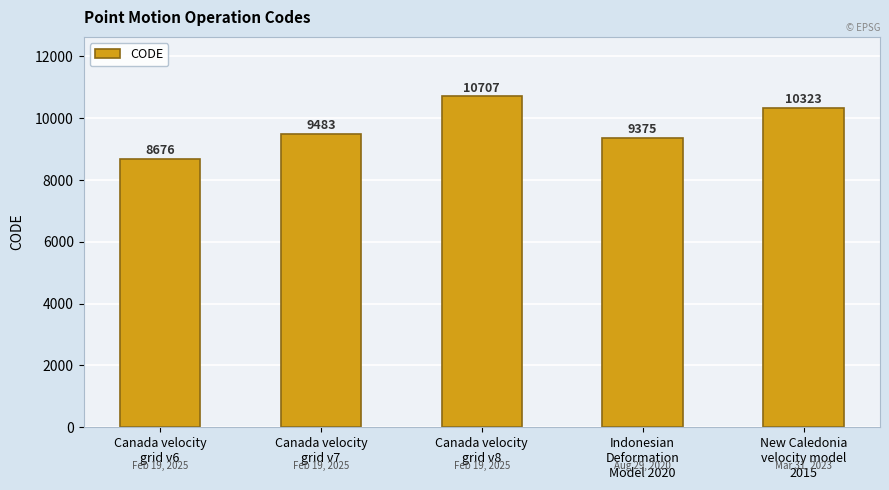

What position from the left is New Caledonia
velocity model
2015?

5